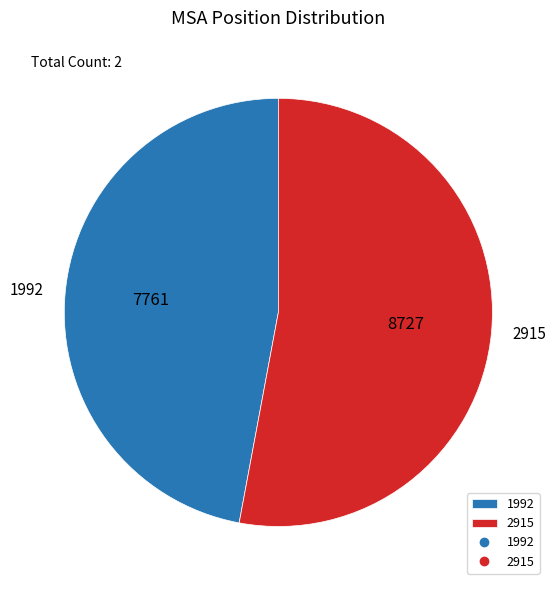

Is there a majority slice in this chart?

Yes